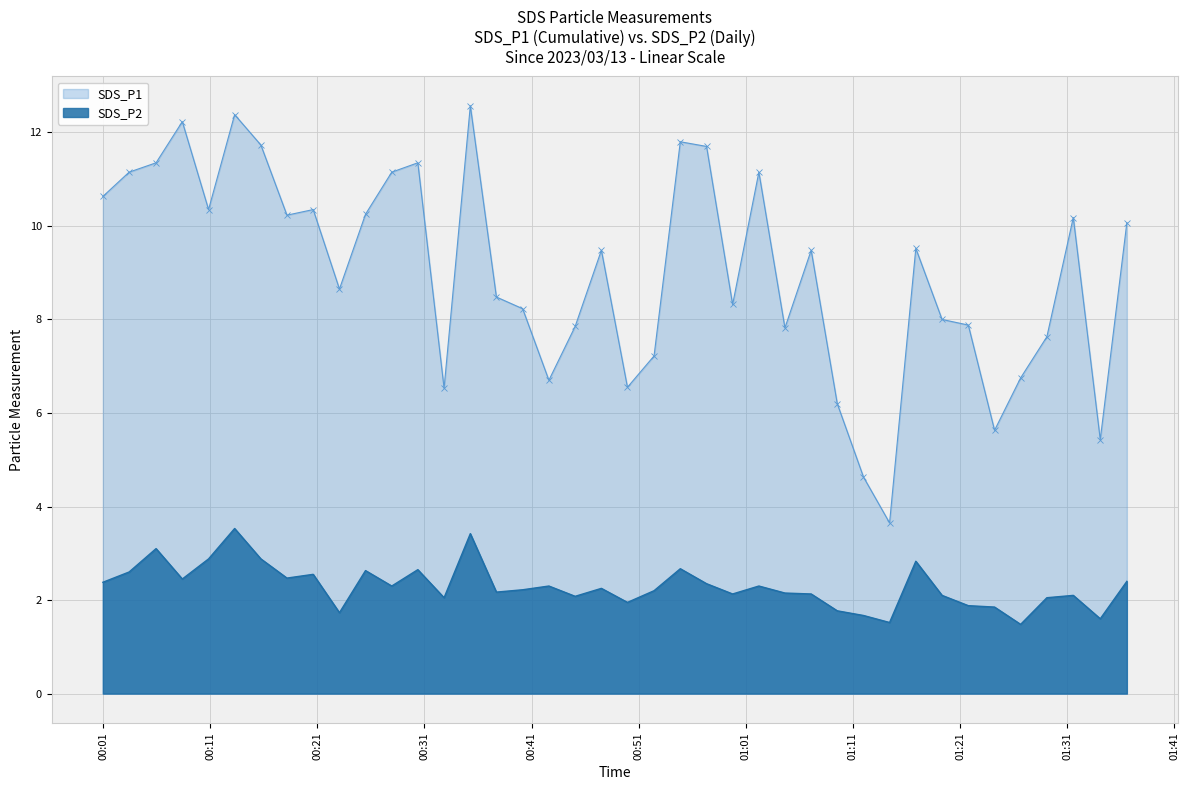

Where is SDS_P1 nearest to the value 8?

2023/03/13 01:19:19